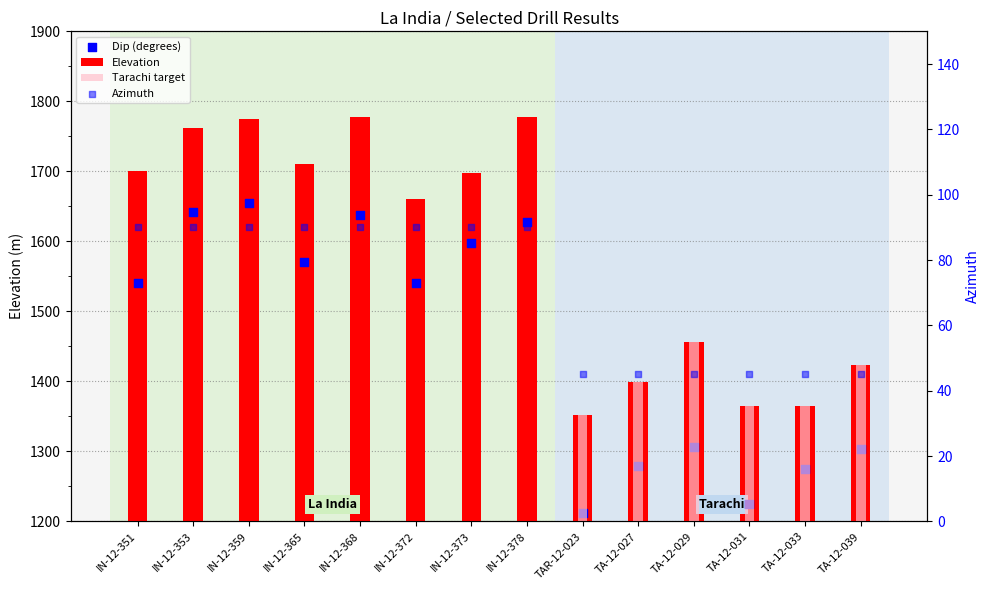

What is the total value across all series at TA-12-029?

1501